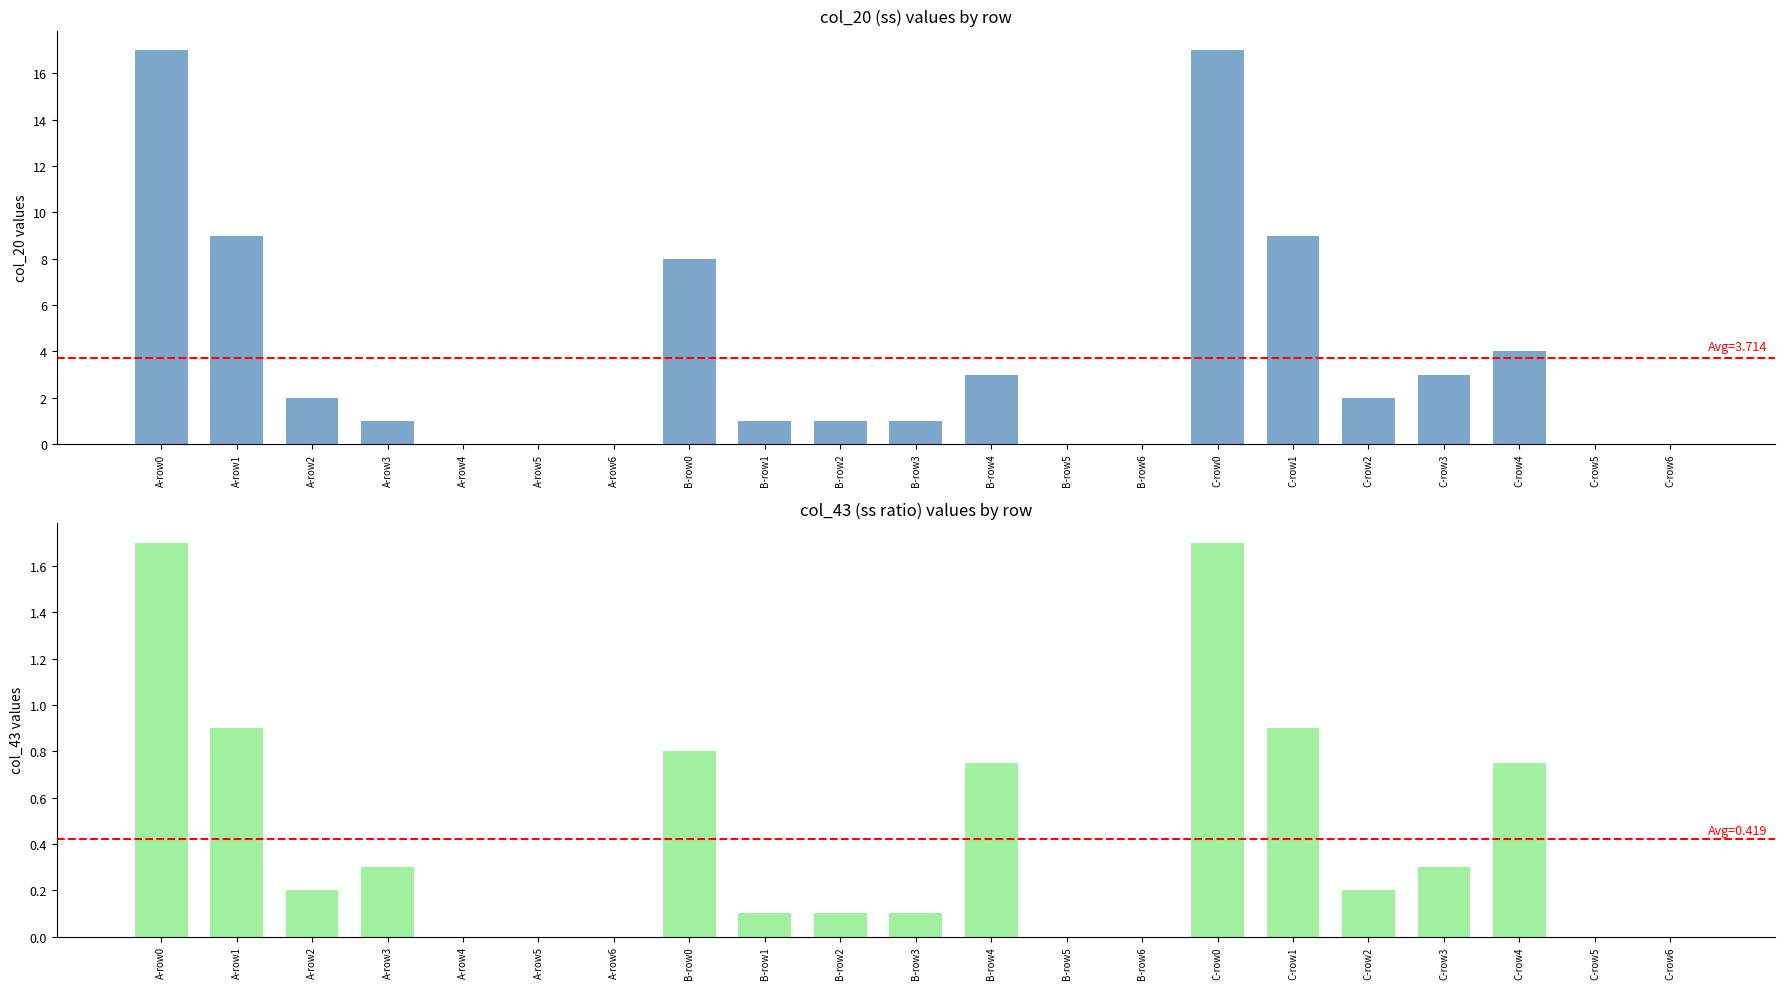

What is the maximum value for col_43?

1.7